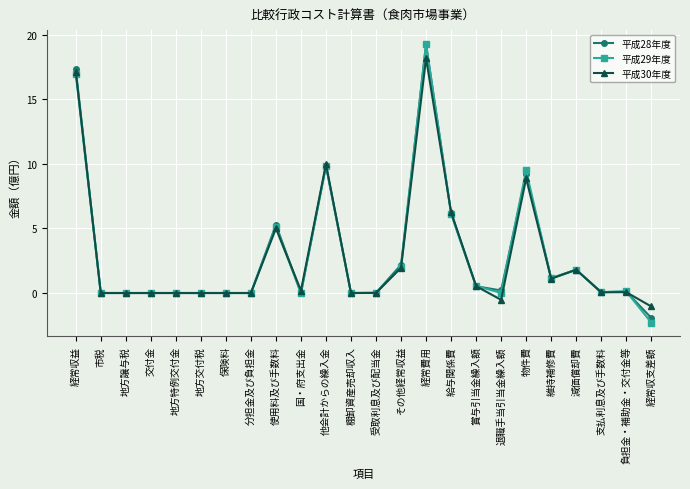

What is the difference between the 平成28年度 values at 退職手当引当金繰入額 and 支払利息及び手数料?

0.1